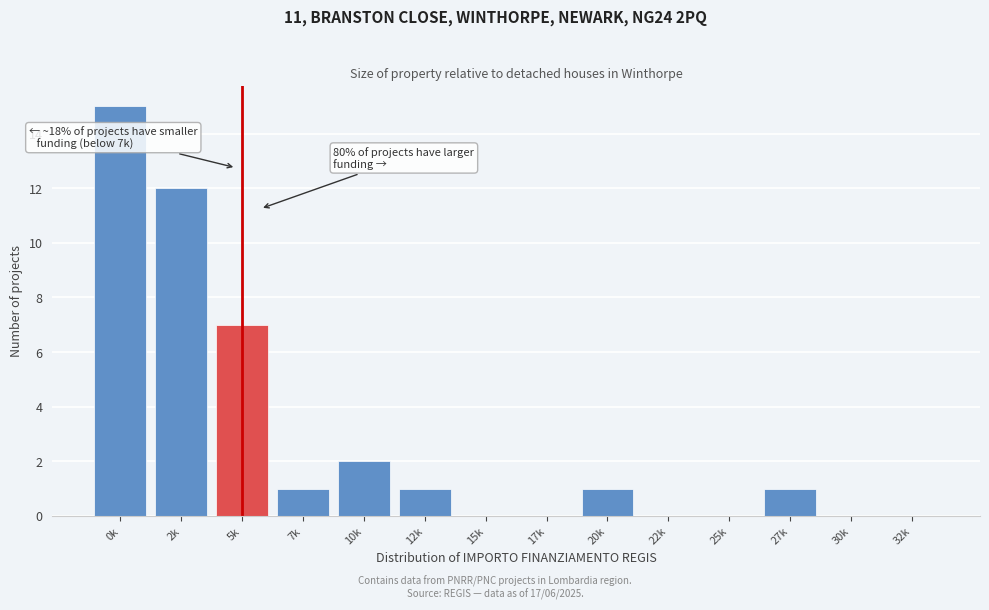

Reading left to right, what are all the values shown in this chart?

0k=15	2k=12	5k=7	7k=1	10k=2	12k=1	15k=0	17k=0	20k=1	22k=0	25k=0	27k=1	30k=0	32k=0